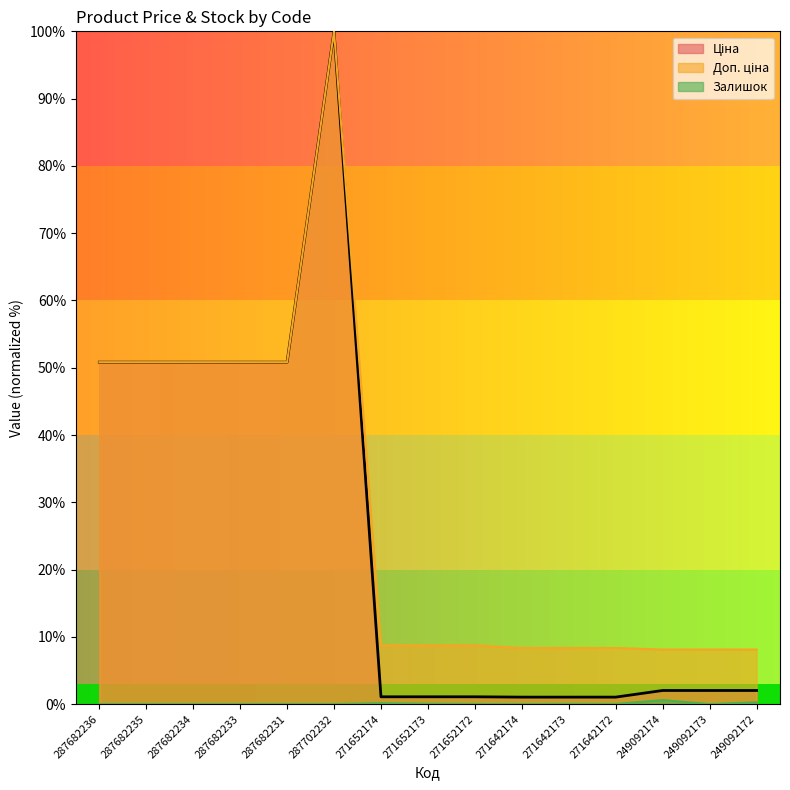

How many lines are shown in the chart?

3